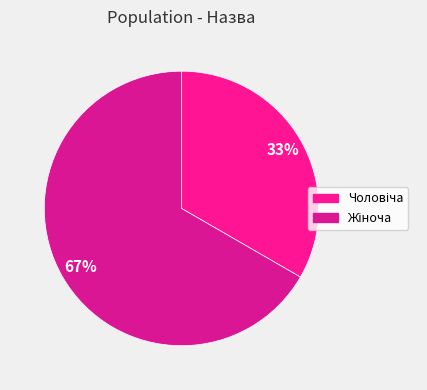

The Чоловіча slice represents 48% of the pie. True or false?

False